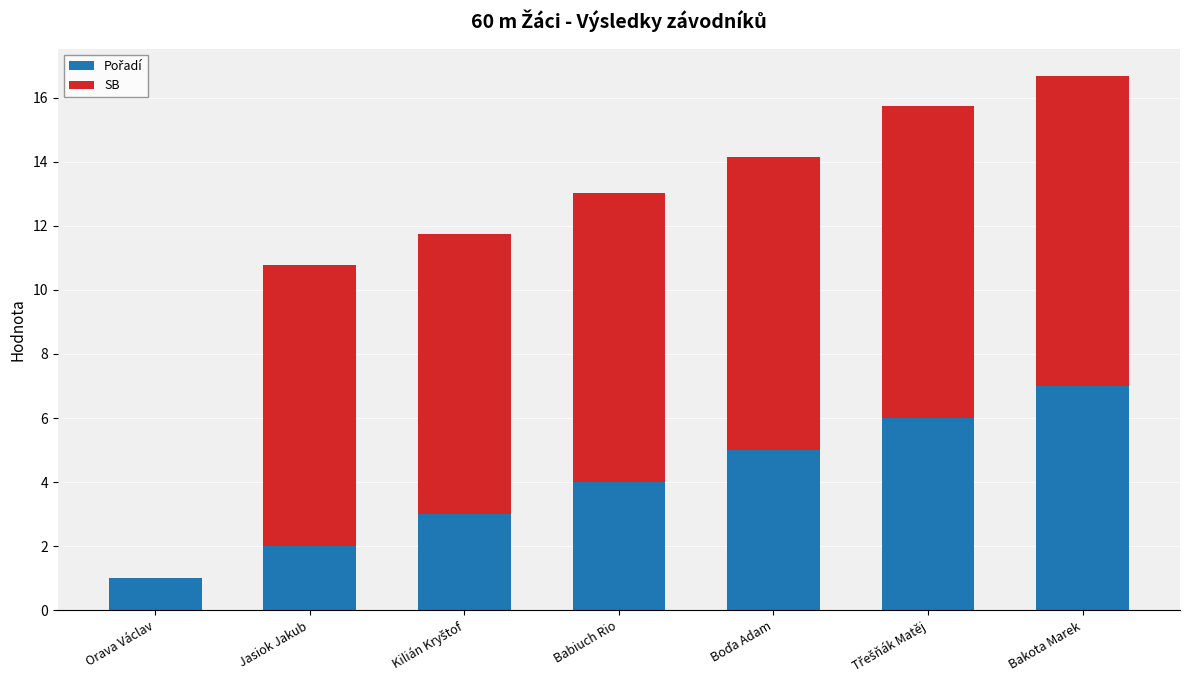

Does the chart contain stacked bars?

Yes